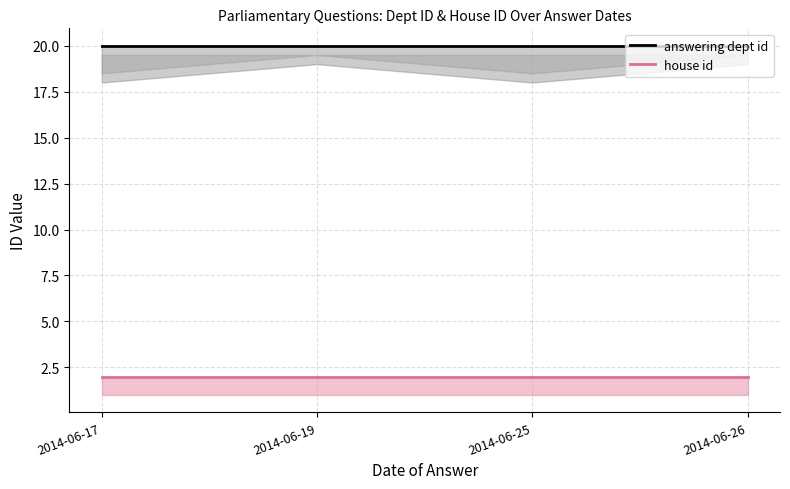

Which category has the lowest value in the house id series?

2014-06-17